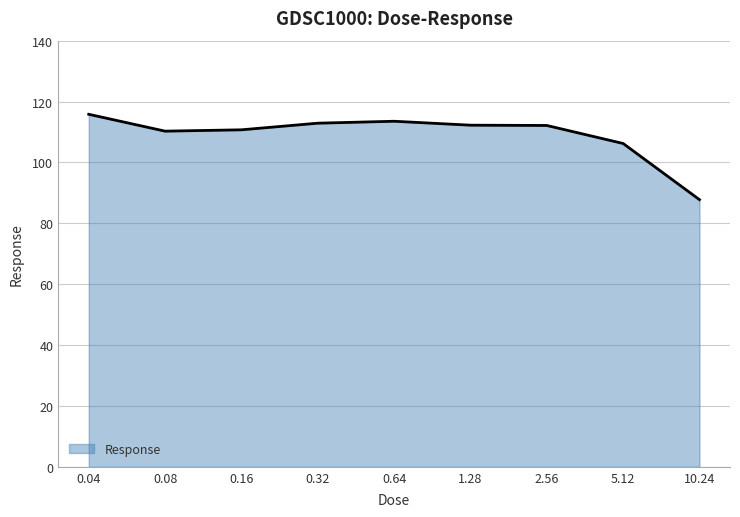

At which label is the value closest to 101?

5.12